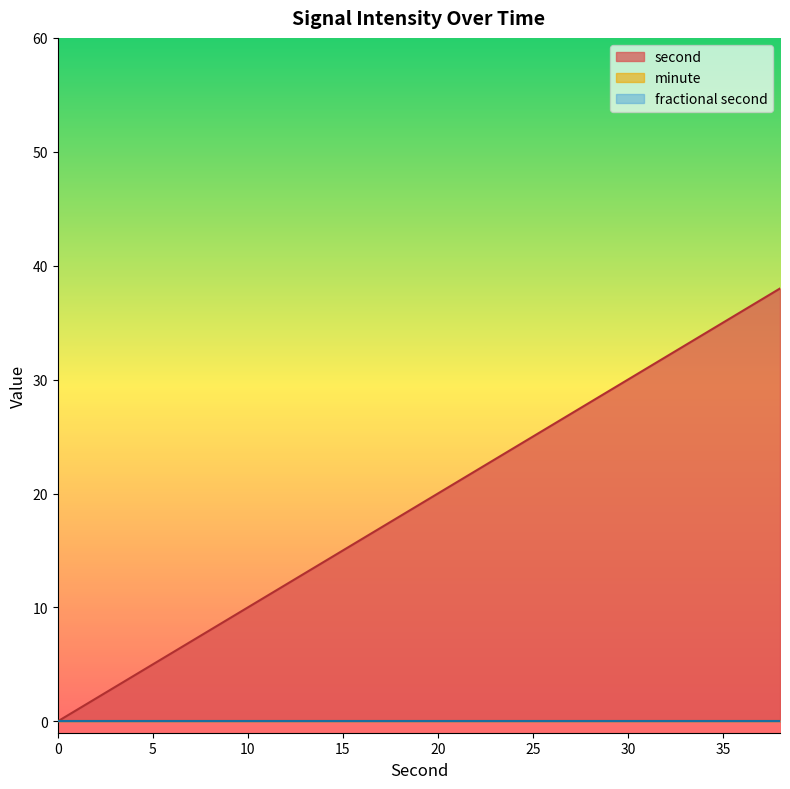

True or false: fractional second and second intersect in this chart.

False